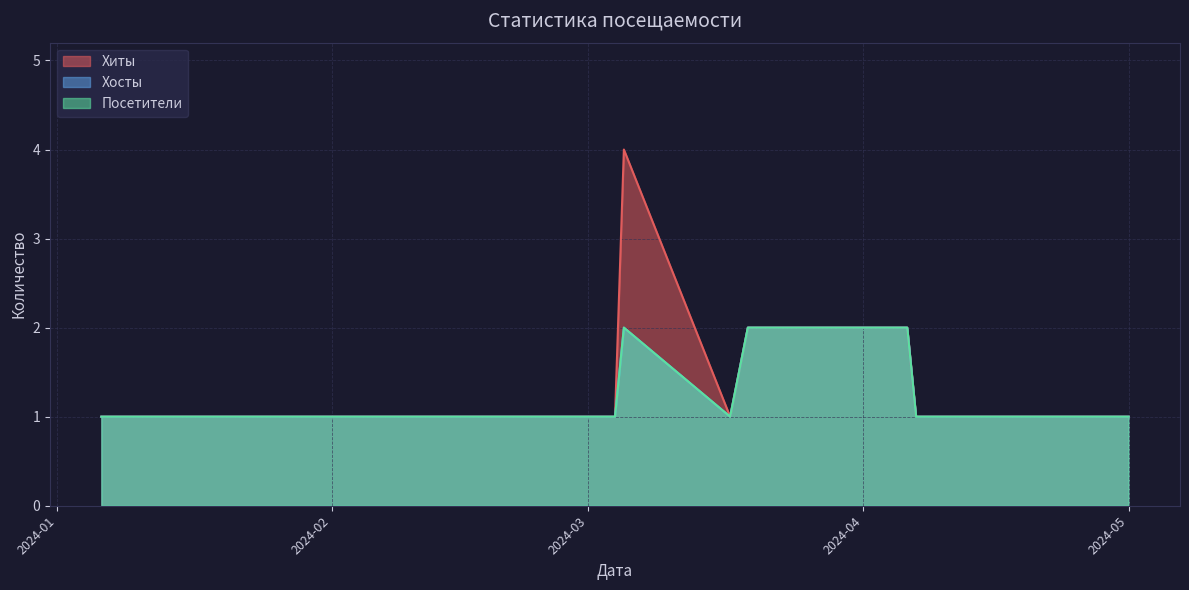

Reading left to right, extract all data points from this chart.

Хиты: 2024-05-01=1	2024-04-22=1	2024-04-20=1	2024-04-14=1	2024-04-09=1	2024-04-07=1	2024-04-06=2	2024-03-23=2	2024-03-19=2	2024-03-17=1	2024-03-05=4	2024-03-04=1	2024-02-29=1	2024-02-22=1	2024-02-14=1	2024-02-12=1	2024-02-07=1	2024-01-14=1	2024-01-07=1	2024-01-06=1
Хосты: 2024-05-01=1	2024-04-22=1	2024-04-20=1	2024-04-14=1	2024-04-09=1	2024-04-07=1	2024-04-06=2	2024-03-23=2	2024-03-19=2	2024-03-17=1	2024-03-05=2	2024-03-04=1	2024-02-29=1	2024-02-22=1	2024-02-14=1	2024-02-12=1	2024-02-07=1	2024-01-14=1	2024-01-07=1	2024-01-06=1
Посетители: 2024-05-01=1	2024-04-22=1	2024-04-20=1	2024-04-14=1	2024-04-09=1	2024-04-07=1	2024-04-06=2	2024-03-23=2	2024-03-19=2	2024-03-17=1	2024-03-05=2	2024-03-04=1	2024-02-29=1	2024-02-22=1	2024-02-14=1	2024-02-12=1	2024-02-07=1	2024-01-14=1	2024-01-07=1	2024-01-06=1